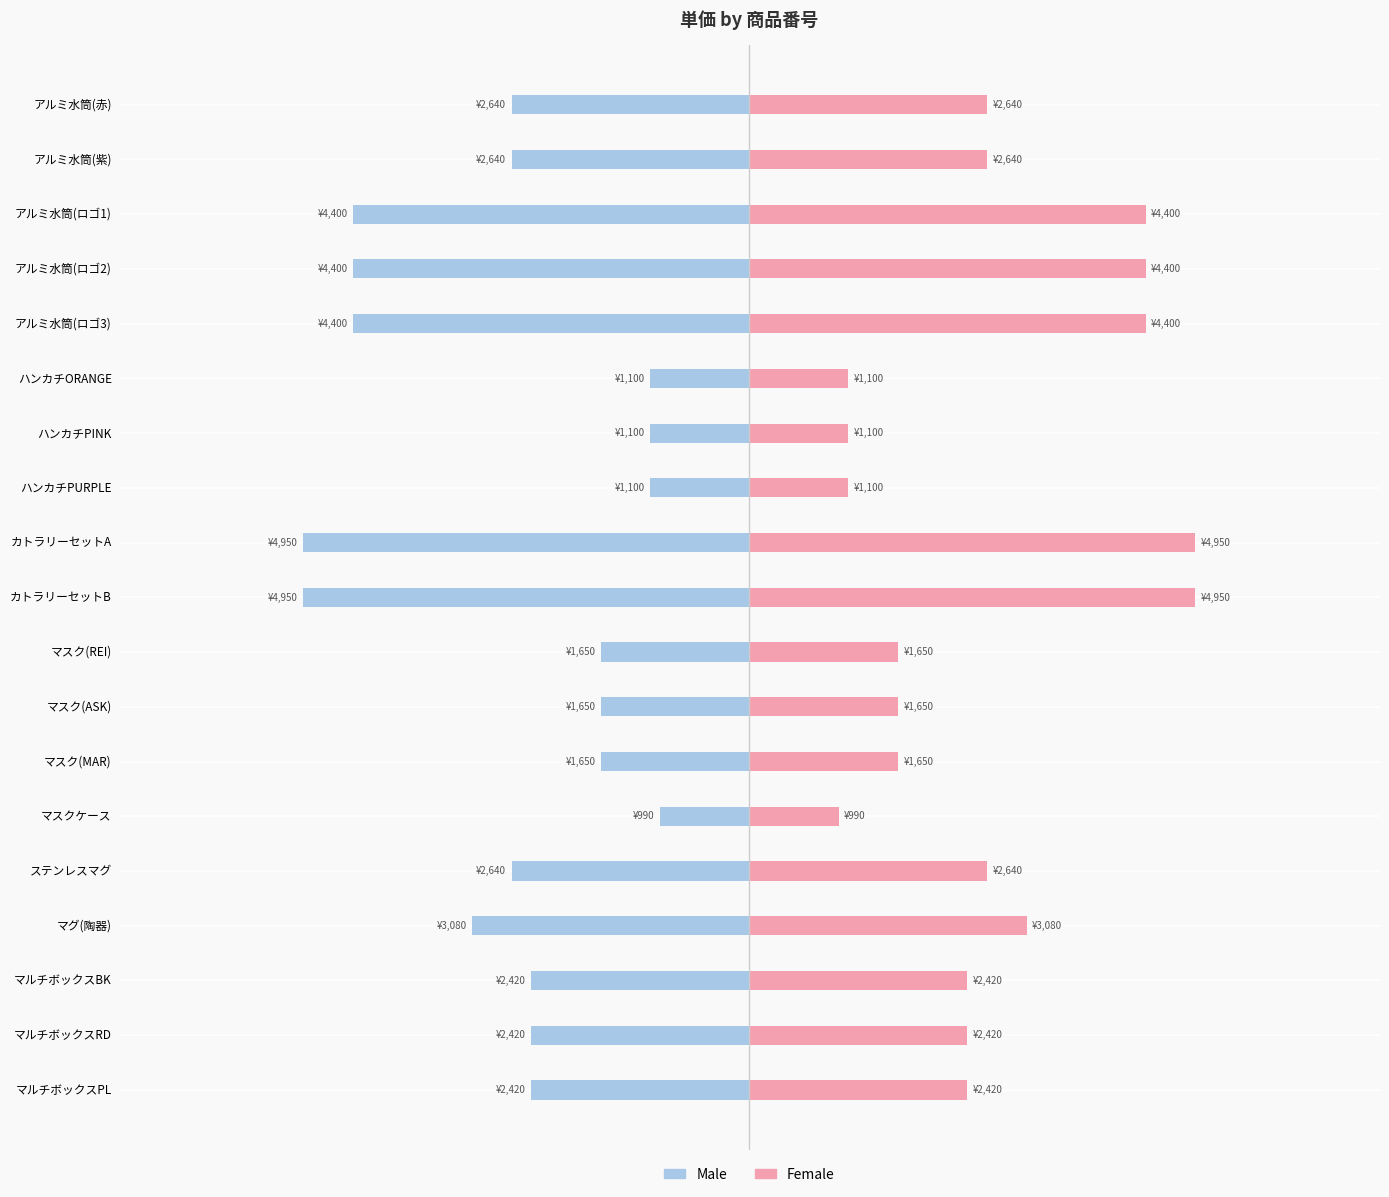

What is the difference between the second highest and second lowest values in the Male series?

3850